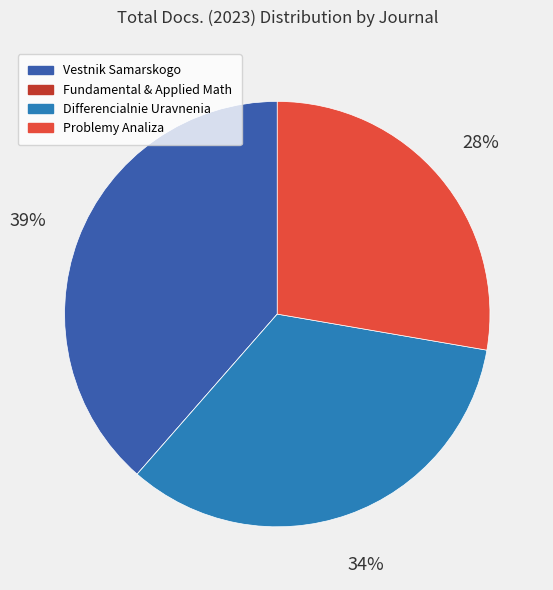

Is there a majority slice in this chart?

No